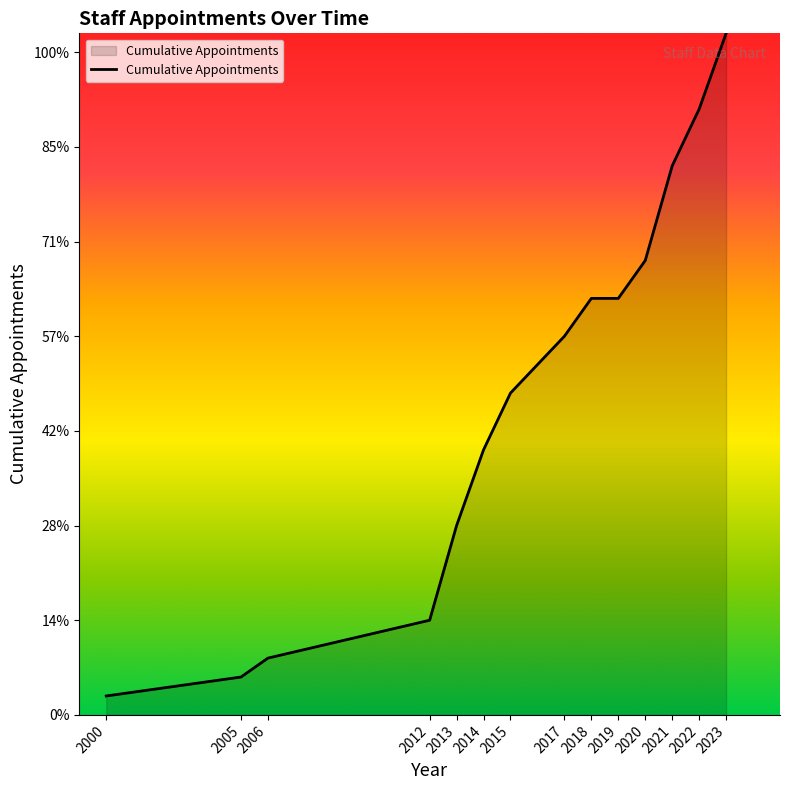

Does the chart have visible grid lines?

No